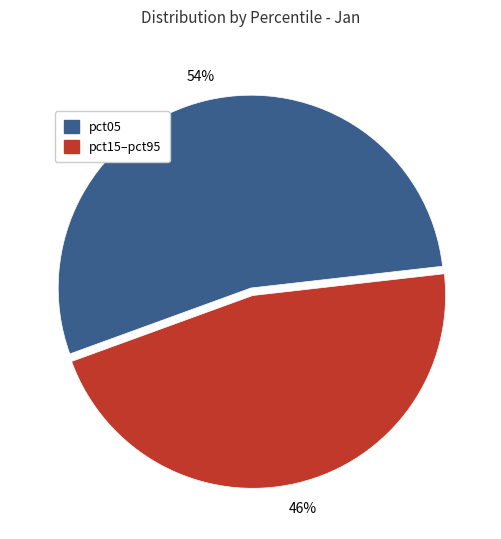

To the nearest percent, what is the average slice percentage?

50%